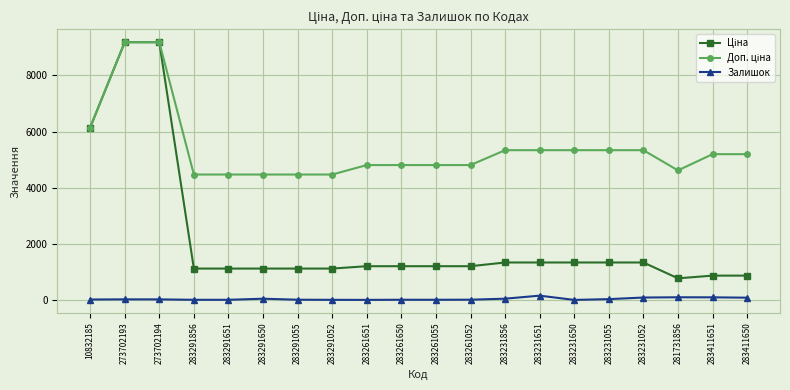

Does the chart display data point markers on the line(s)?

Yes